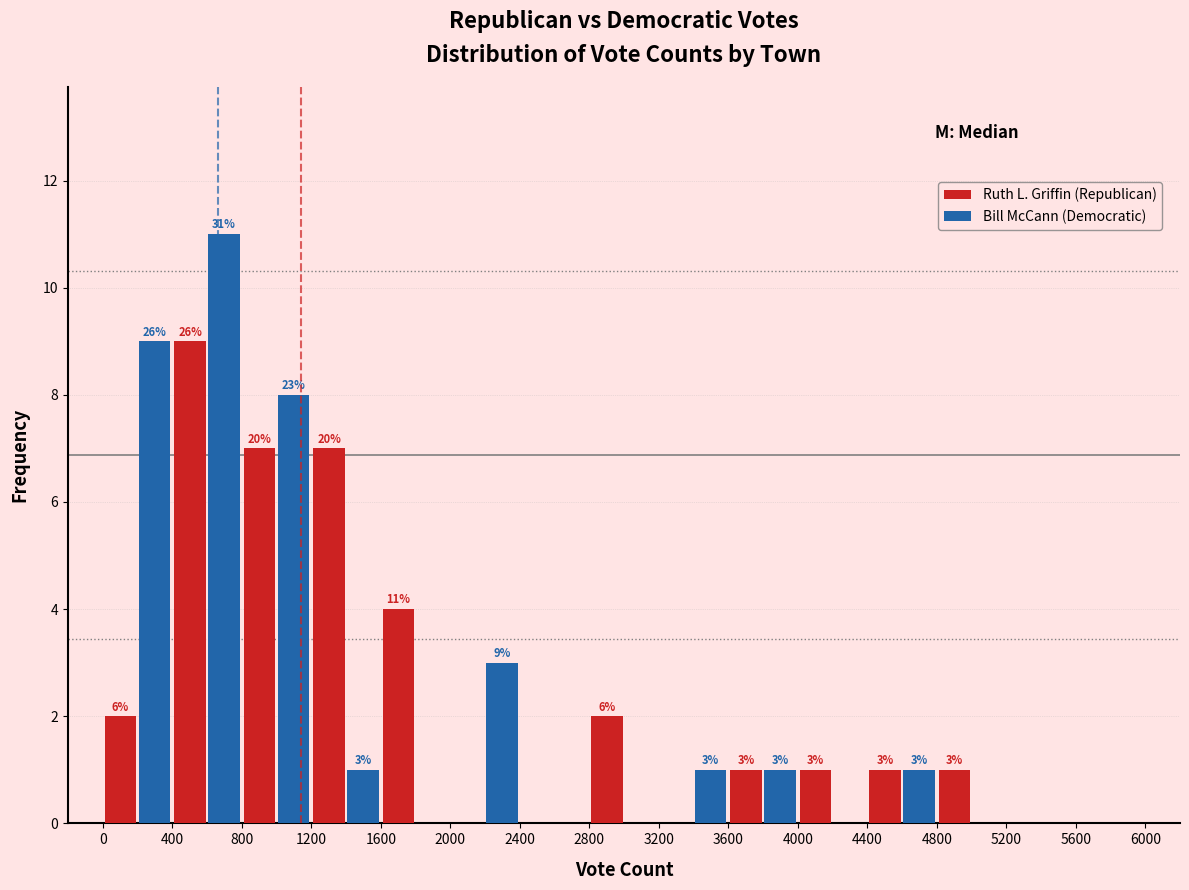

In the Bill McCann (Democratic) series, which range on the x-axis has the tallest bar?

400 to 800